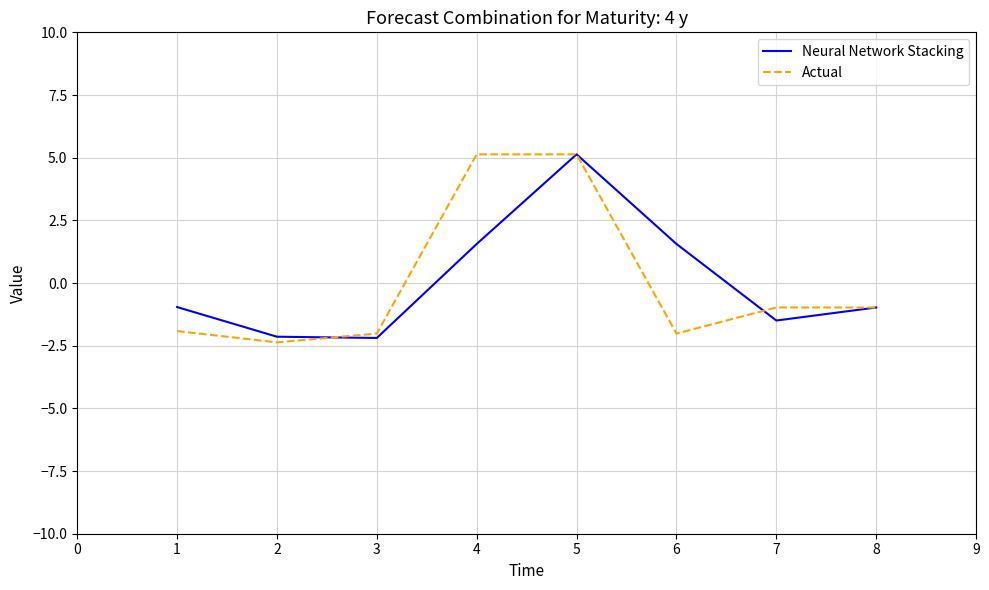

What is the total value across all series at 2?

-4.5